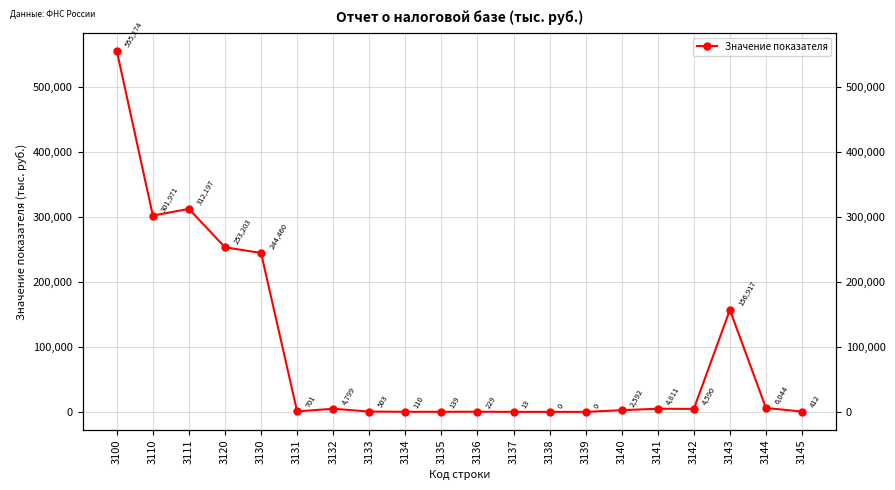

Where is the first local maximum?

3111